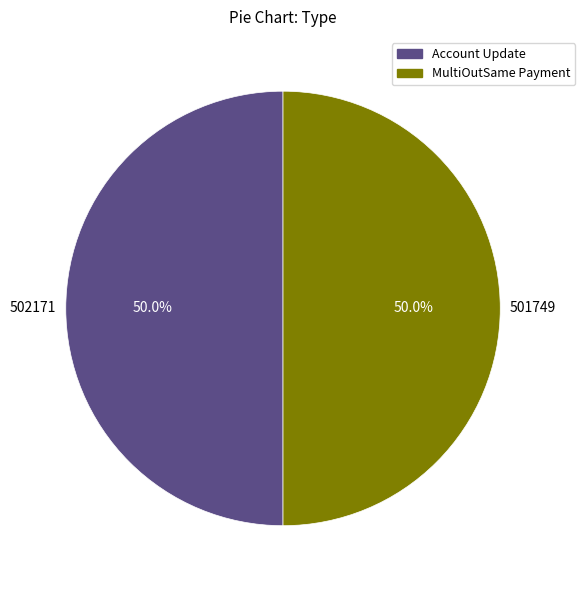

Combined, do Account Update and MultiOutSame Payment account for over 50%?

Yes